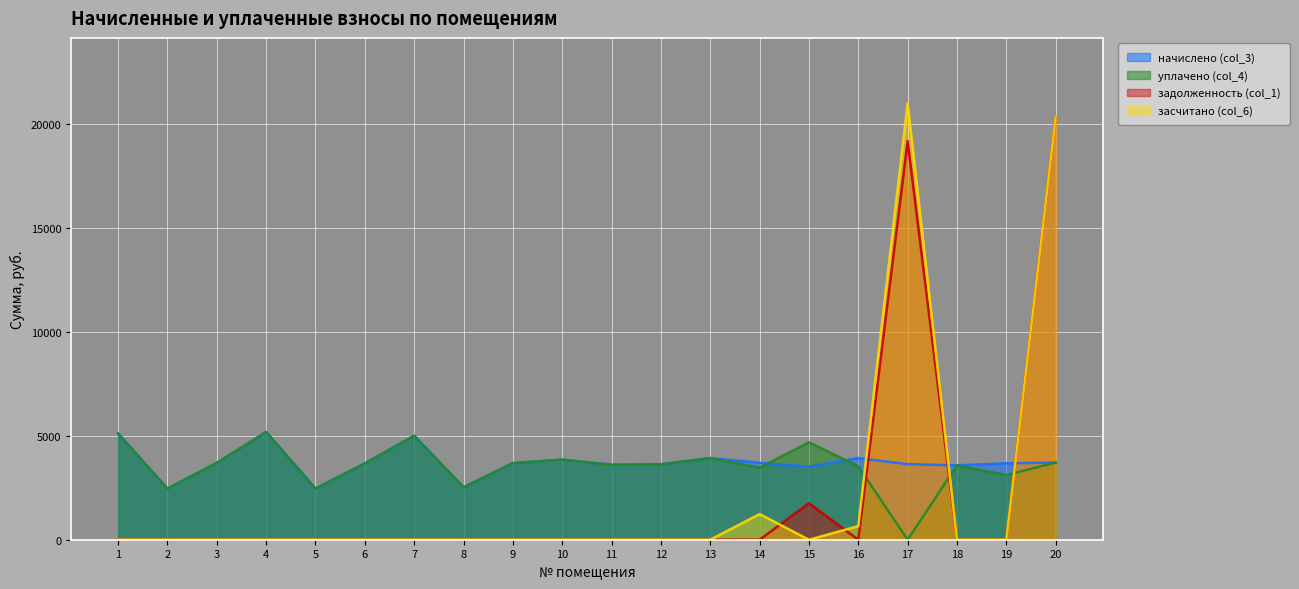

What is the sum of all уплачено (col_4) values?

70859.4